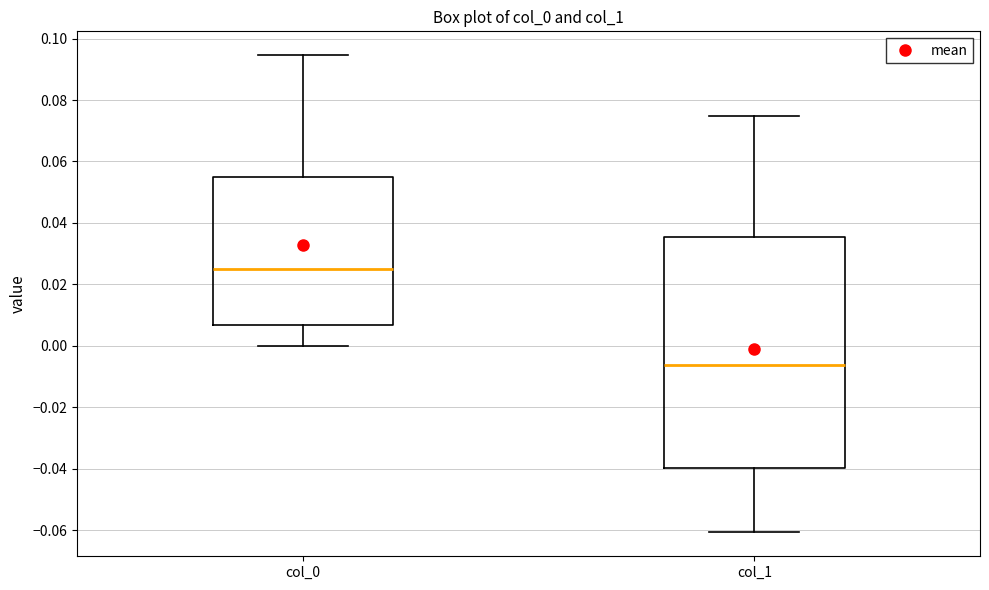

Reading left to right, transcribe this box plot: for each box, give where its median line is, the range the box spans, and where its two whiskers end, as read against the y-axis. The values are not printed on the chart, so give them approximately, as read against the axis.

col_0: median 0.024, box 0.006 to 0.054, whiskers 0.000 to 0.094
col_1: median -0.006, box -0.040 to 0.036, whiskers -0.060 to 0.074